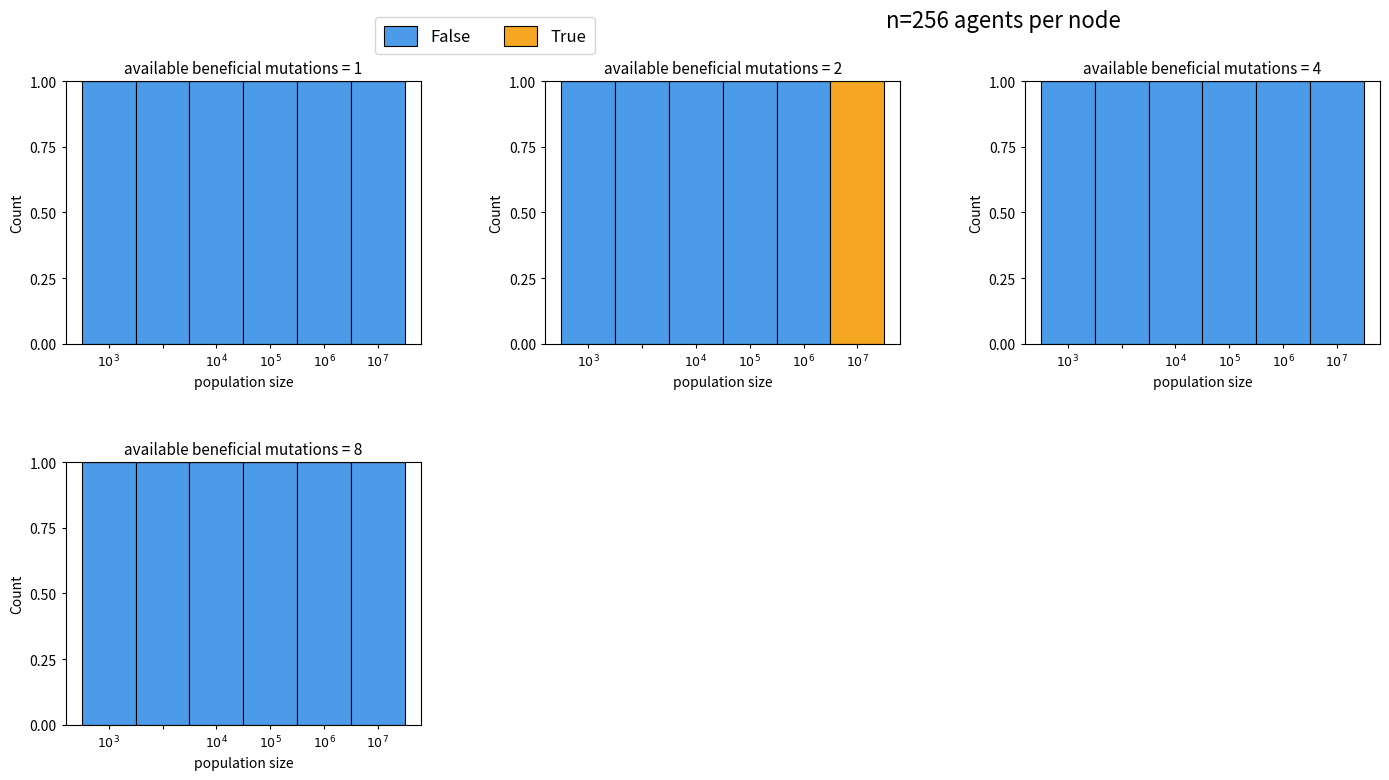

True or false: True has a value of 0 at $10^6$.

True